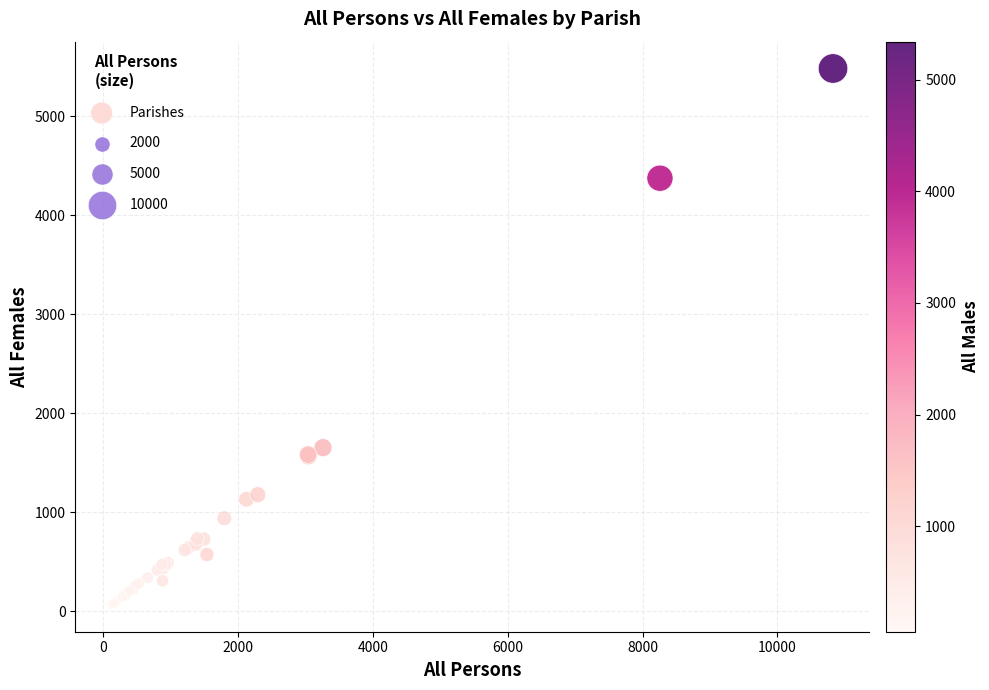

What Y value in the scatter plot is closest to 2773?

1653